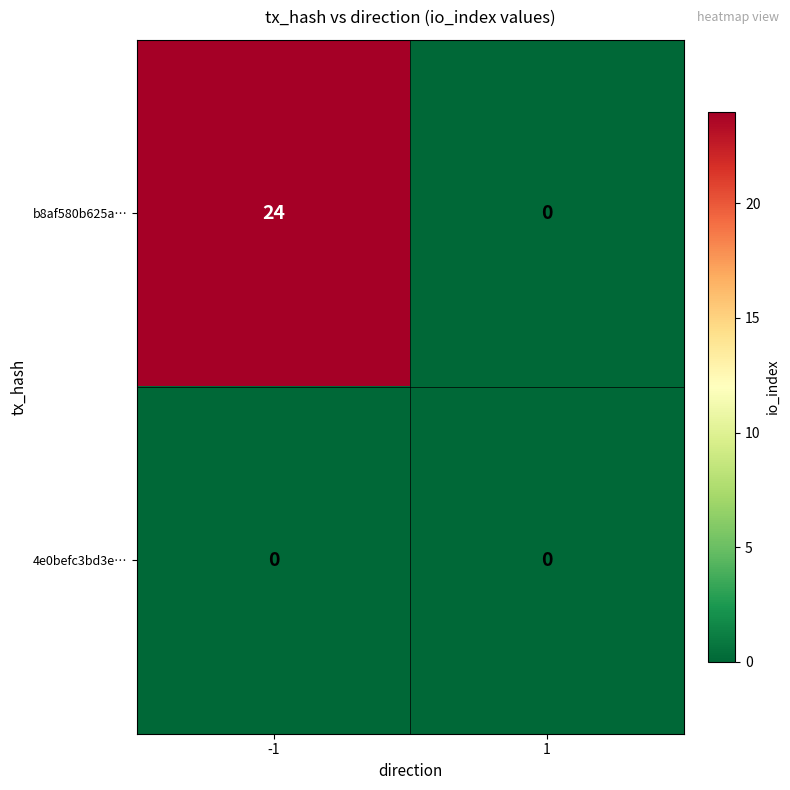

What is the greatest value displayed?

24